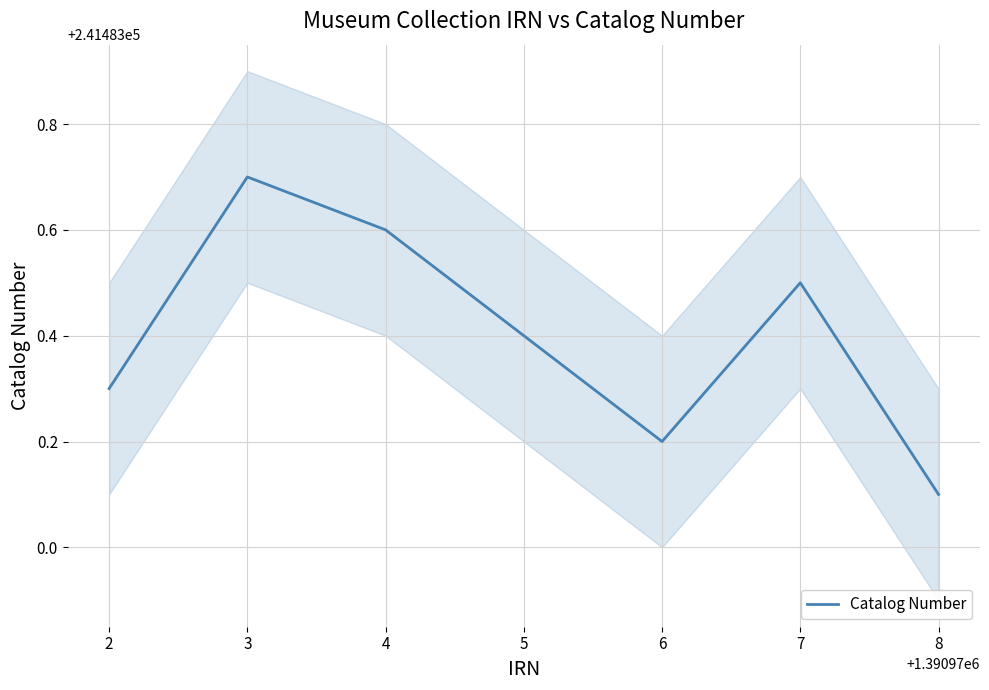

Where is the first local minimum?

6